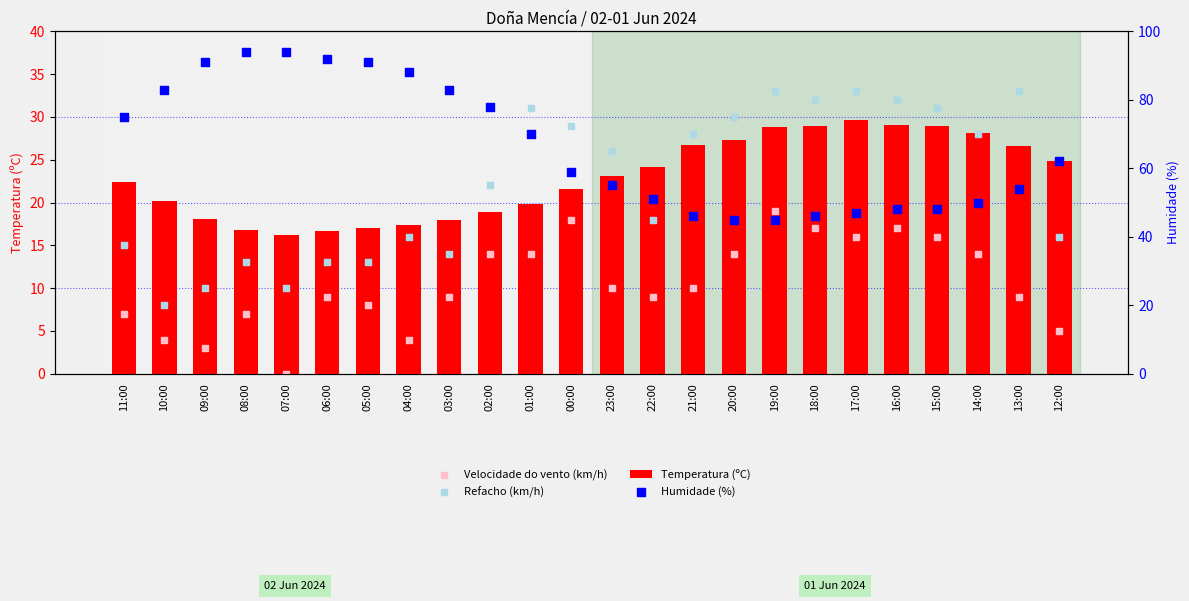

At which category is the sum across all series the highest?

01:00